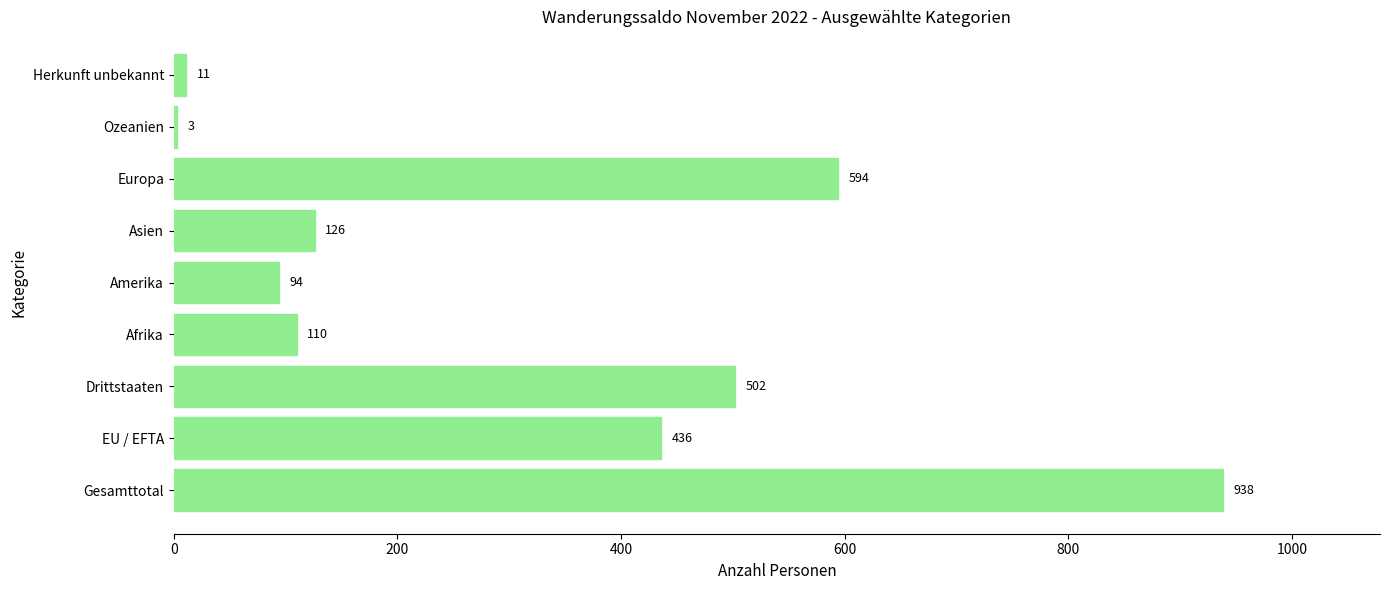

What is the change in value from Afrika to Asien?

+16